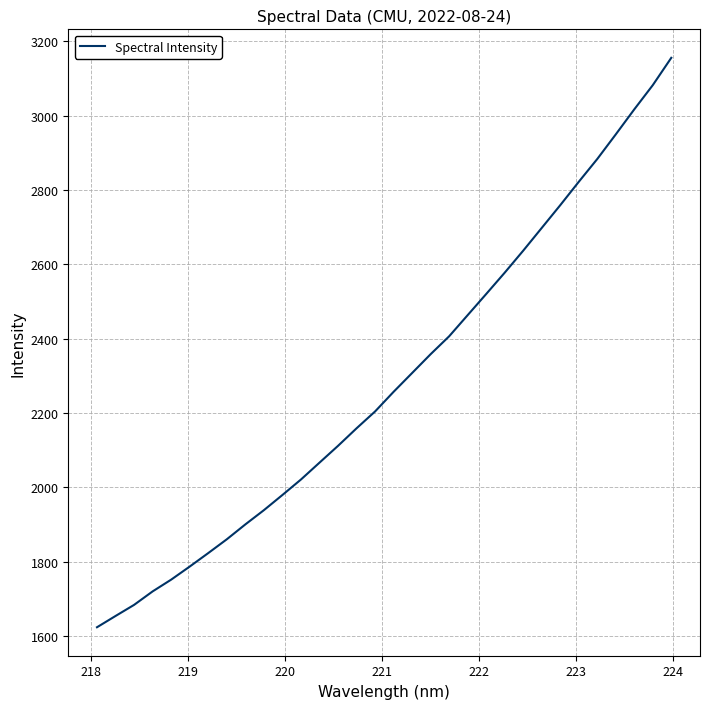

What is the smallest value displayed?

1623.4